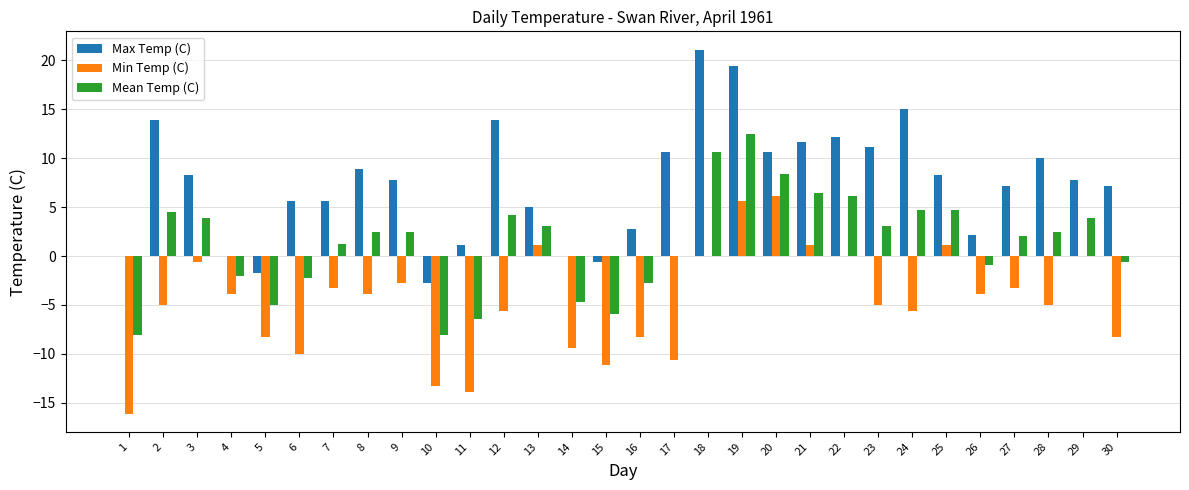

How many categories are shown in the chart?

30